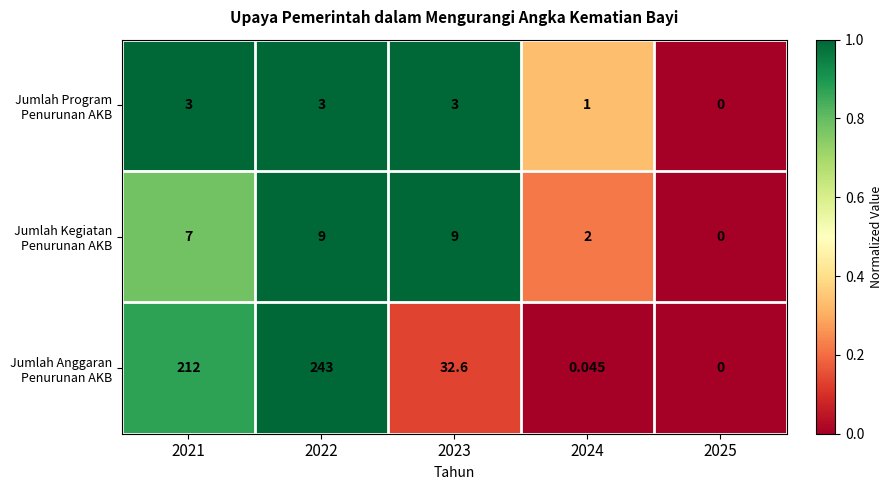

List the series in order of their peak value, highest first.

Jumlah Anggaran Penurunan AKB, Jumlah Kegiatan Penurunan AKB, Jumlah Program Penurunan AKB